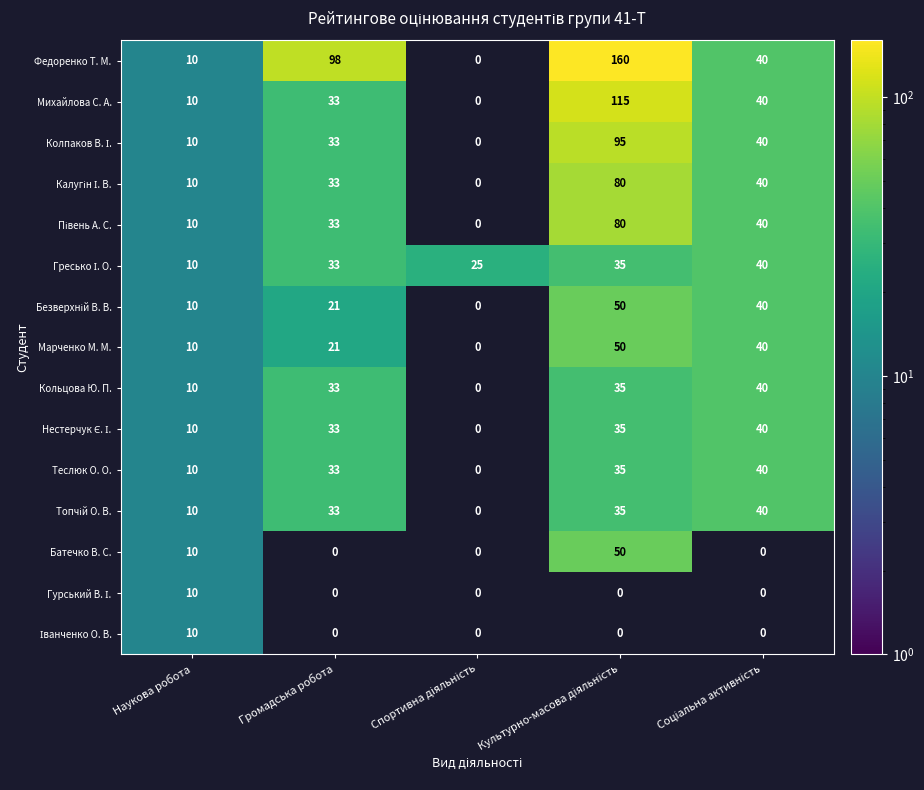

How many distinct data groups are displayed?

15